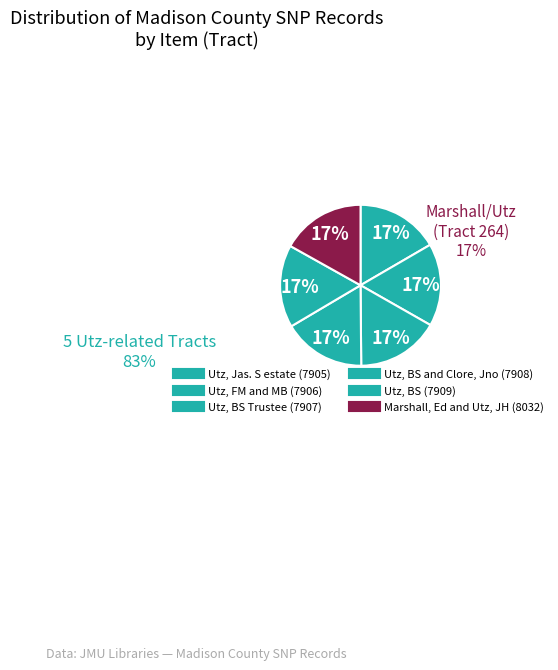

Does any single category account for the majority?

No